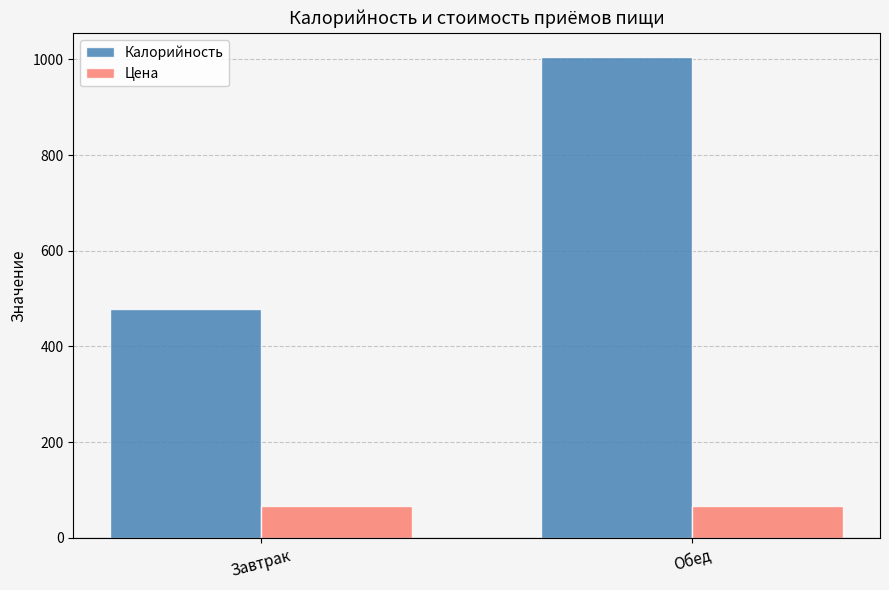

What is the sum of all Калорийность values?

1483.0